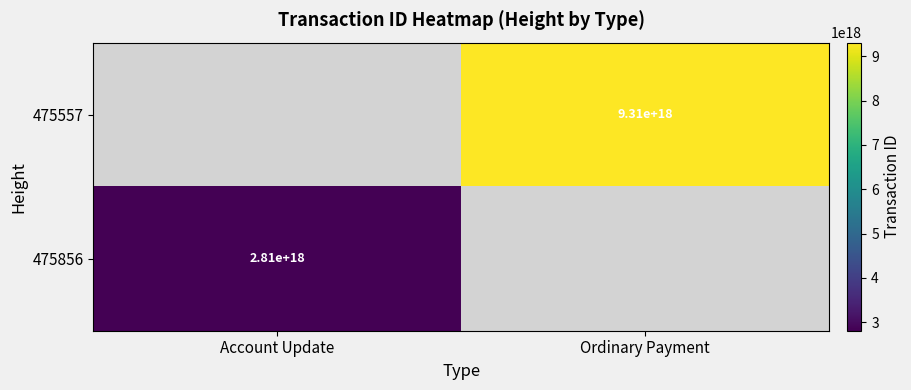

True or false: 475856 has a value of 1283202499504825088 at Account Update.

False